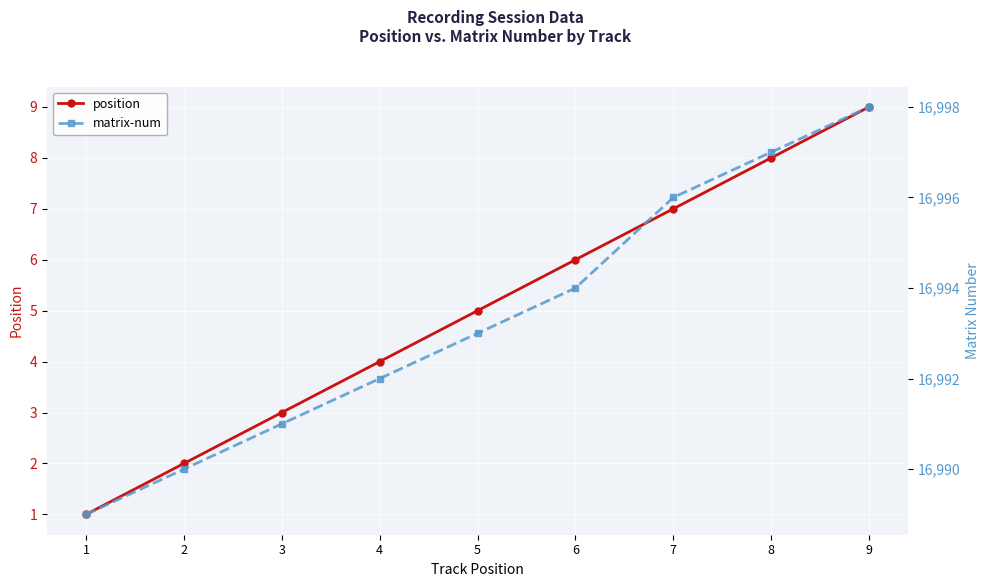

Is this an area chart (filled region under the line)?

No